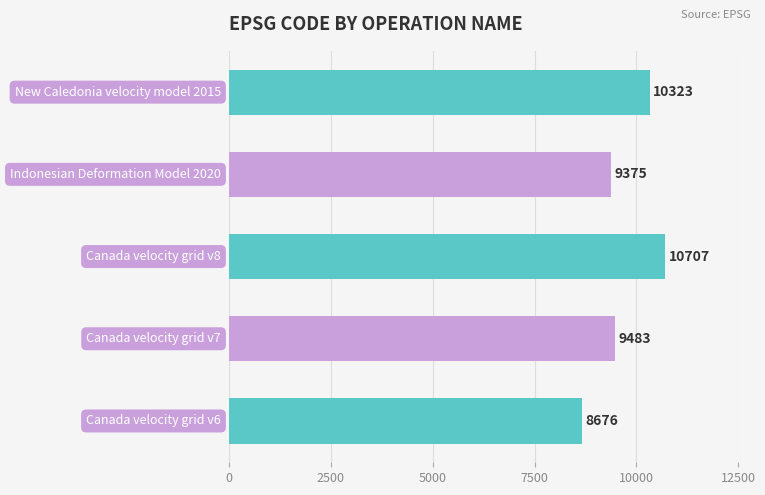

What is the smallest value displayed?

8676